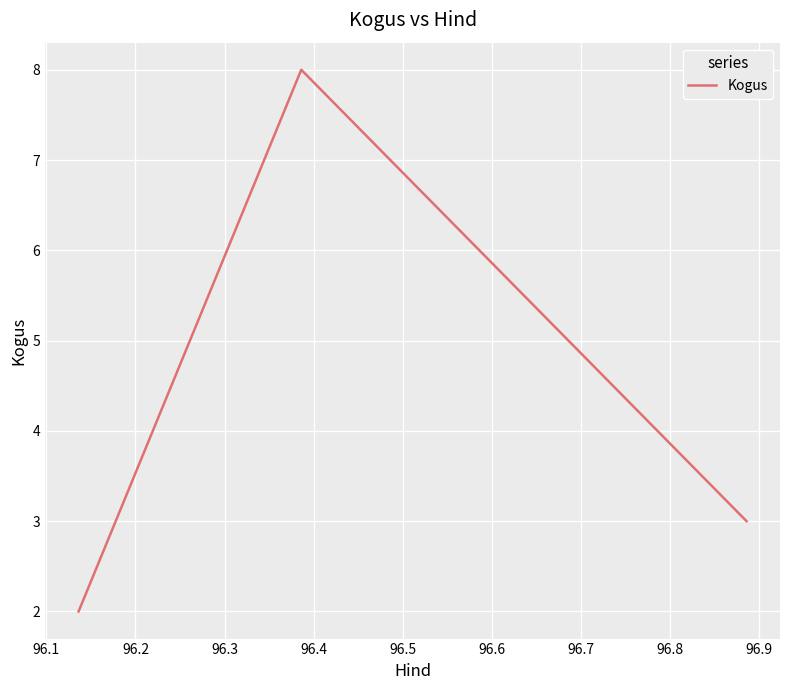

How many categories are shown in the chart?

3